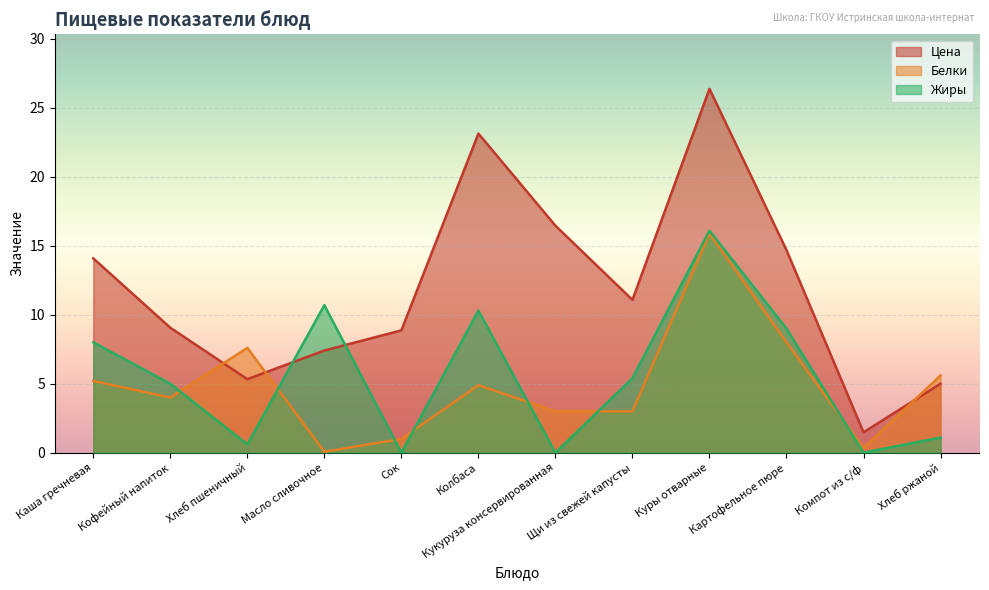

What is the value of the Белки point at the 2nd from the left?

4.0